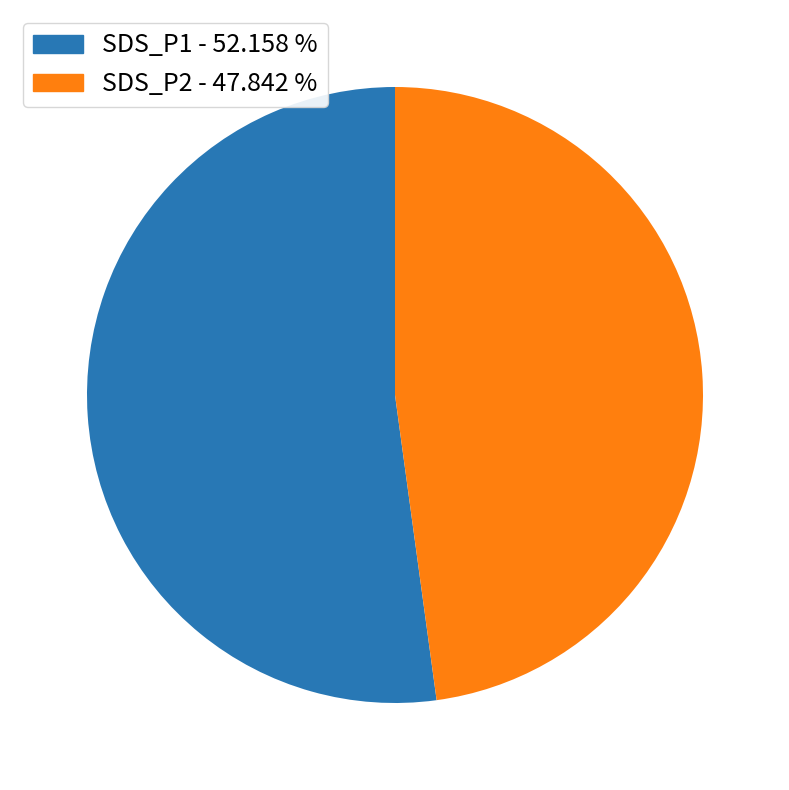

Does SDS_P1 represent more than half of the total?

Yes